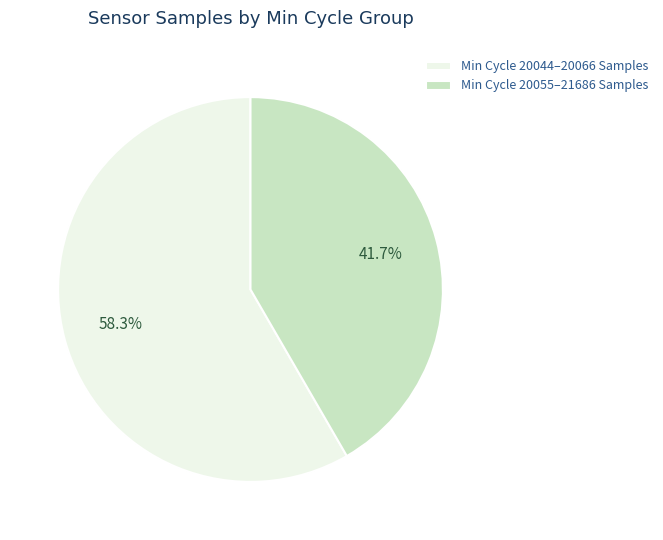

Rank the categories by value from highest to lowest.

Min Cycle 20044–20066 Samples, Min Cycle 20055–21686 Samples